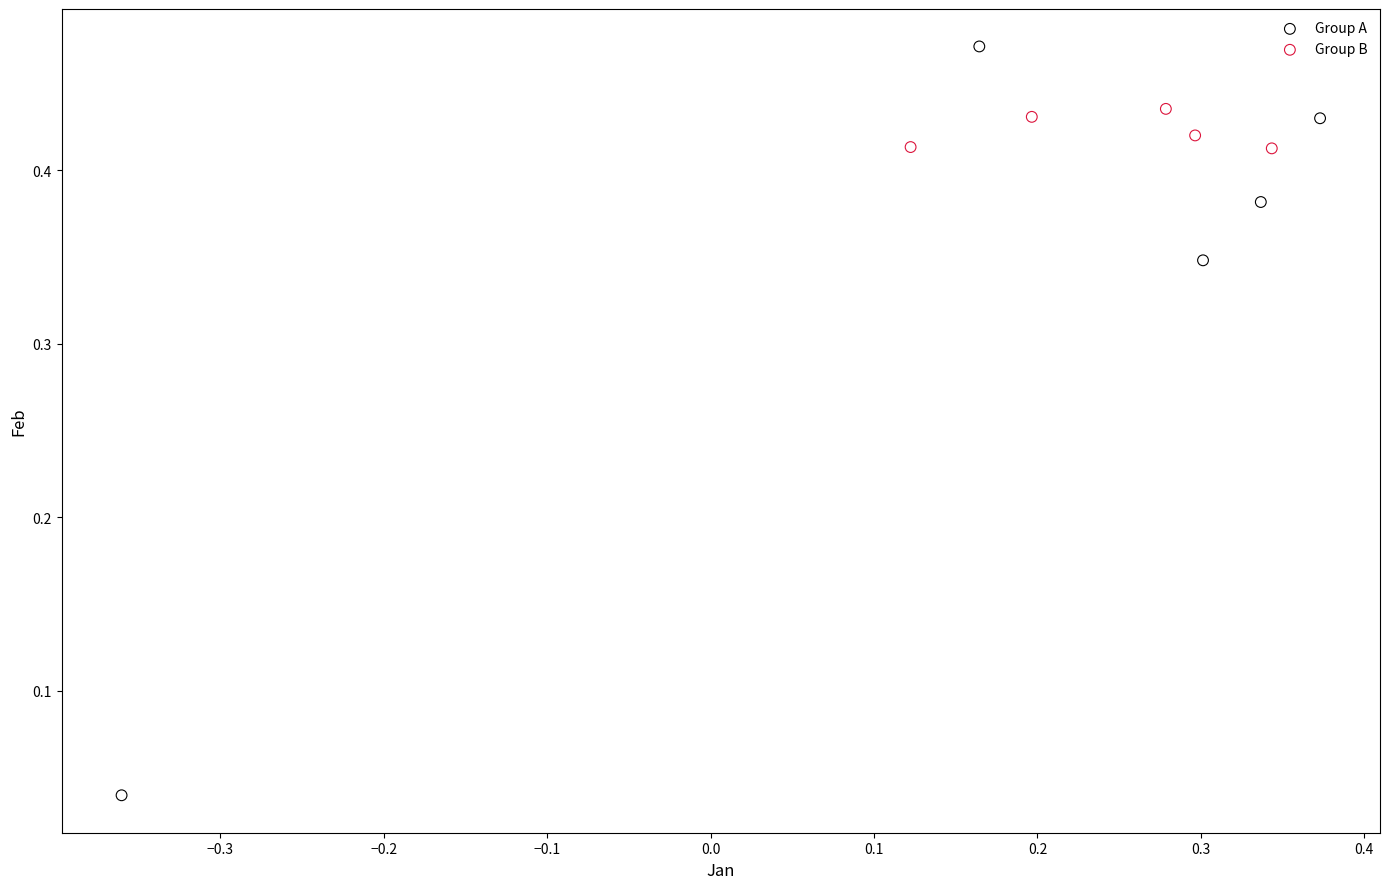

What are all the series names shown in the legend?

Group A, Group B